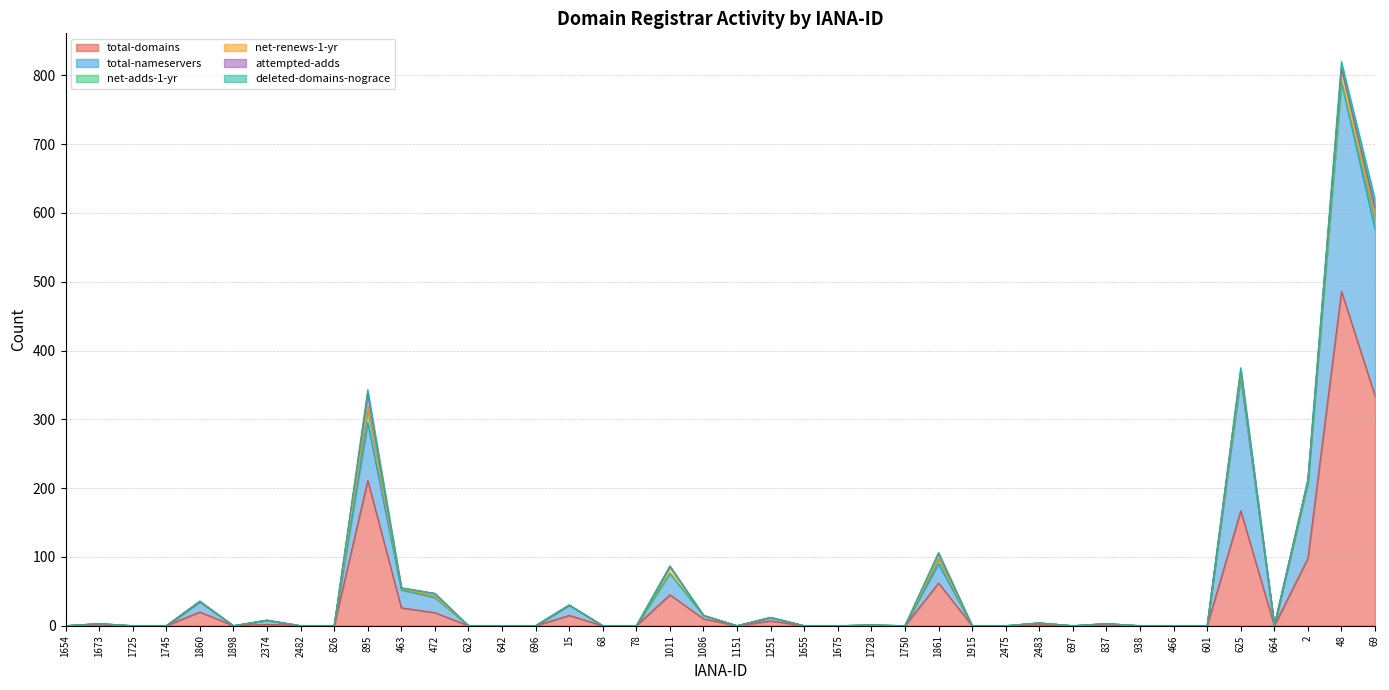

Rank the series by their maximum value, from highest to lowest.

total-domains, total-nameservers, net-adds-1-yr, attempted-adds, net-renews-1-yr, deleted-domains-nograce